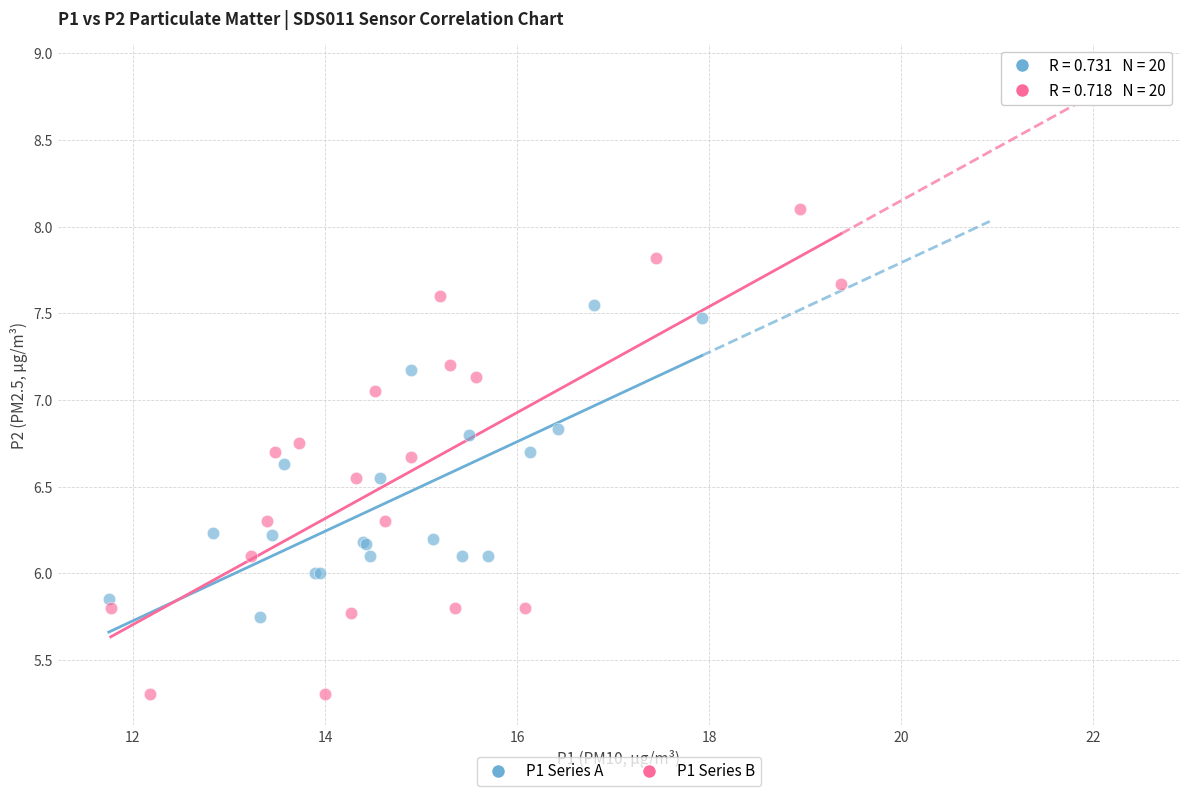

Which series contains the highest Y value?

P1 Series B